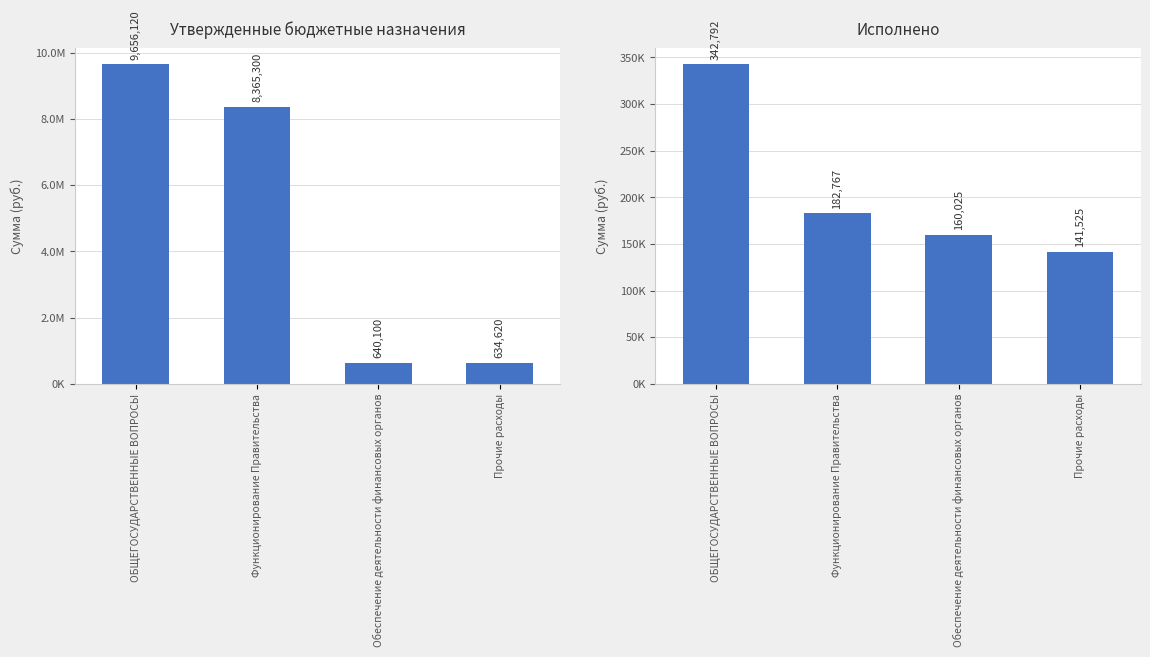

Is it true that Исполнено equals 141525.0 at Прочие расходы?

True